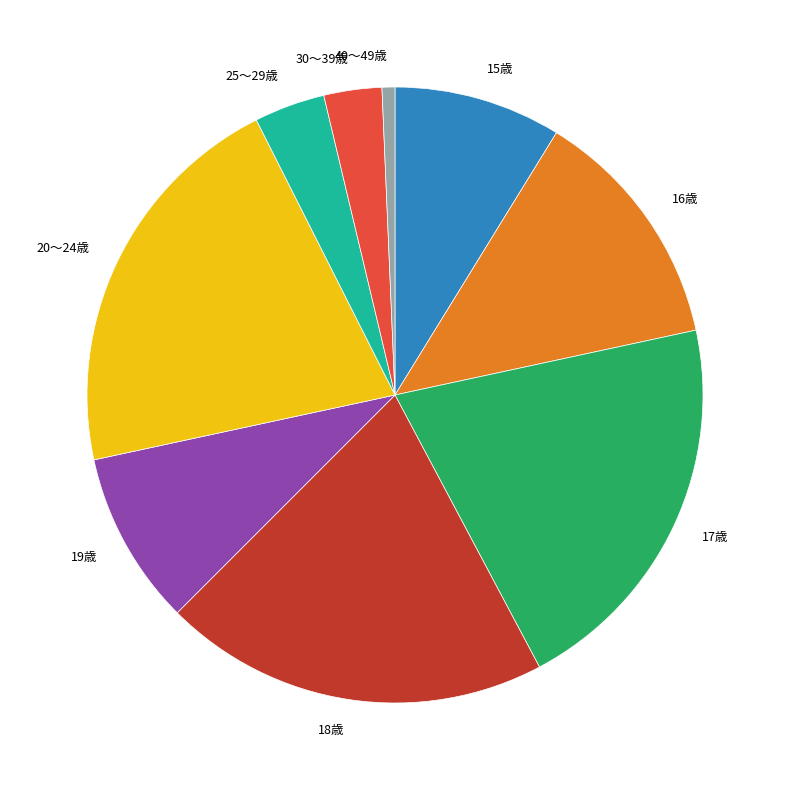

Is there any slice that represents more than half of the pie?

No